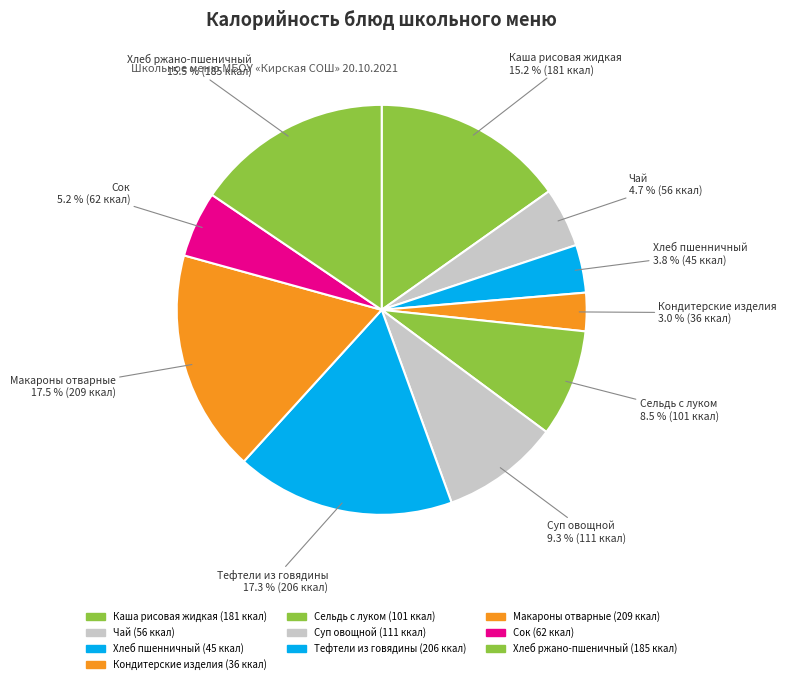

True or false: Сок accounts for 5% of the total.

True